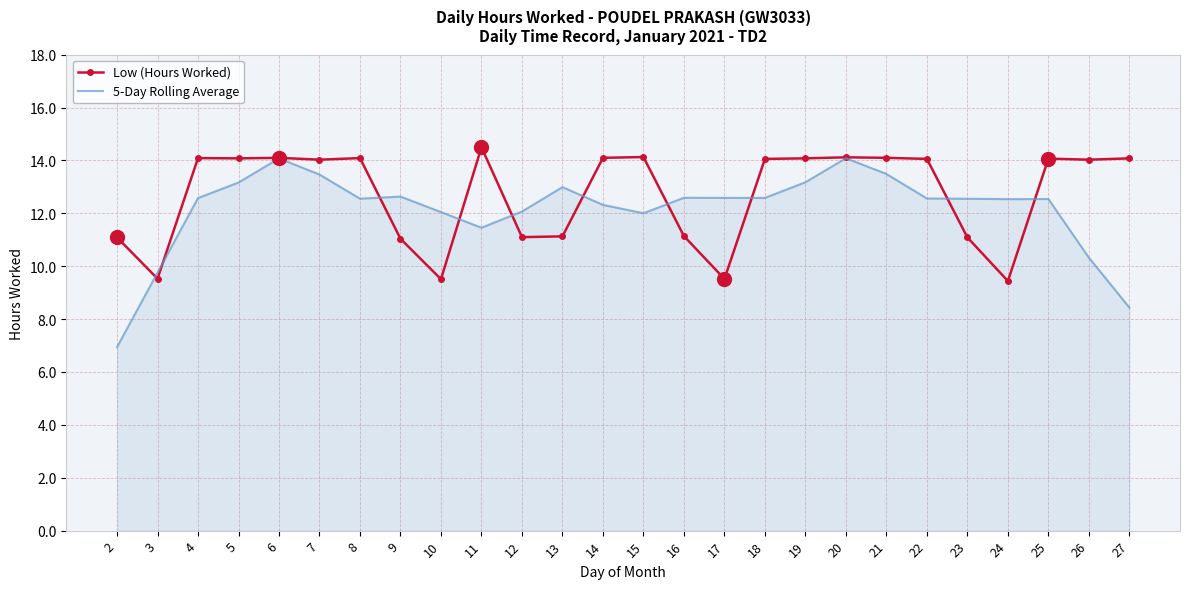

What is the lowest value of the Low (Hours Worked) series?

9.4